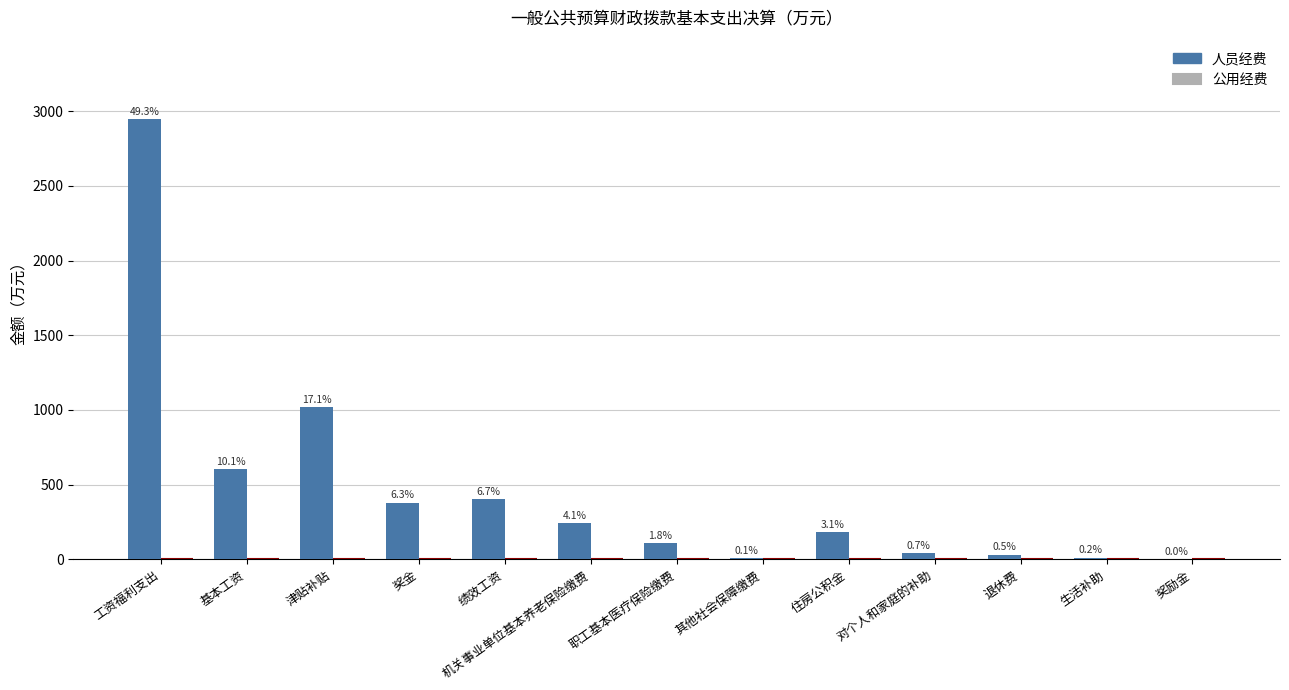

Are the bars horizontal?

No